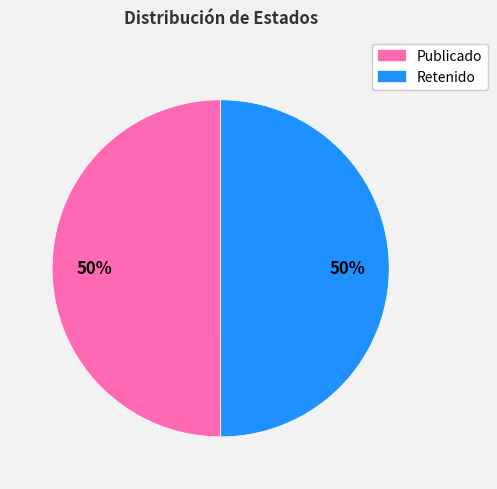

To the nearest percent, what is the average slice percentage?

50%